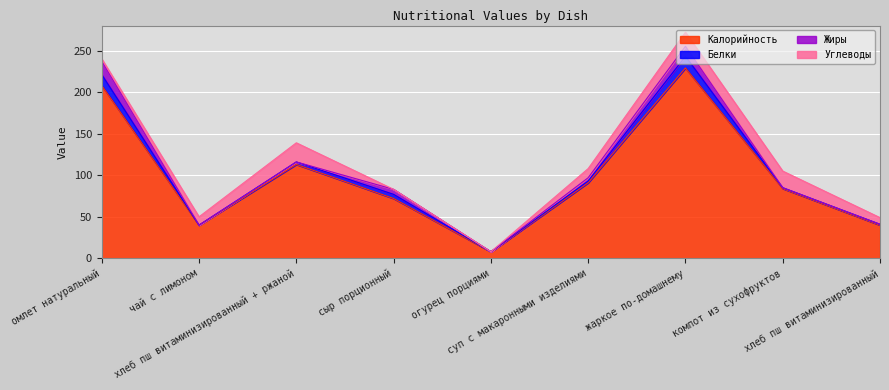

How many values in Углеводы are above zero?

7